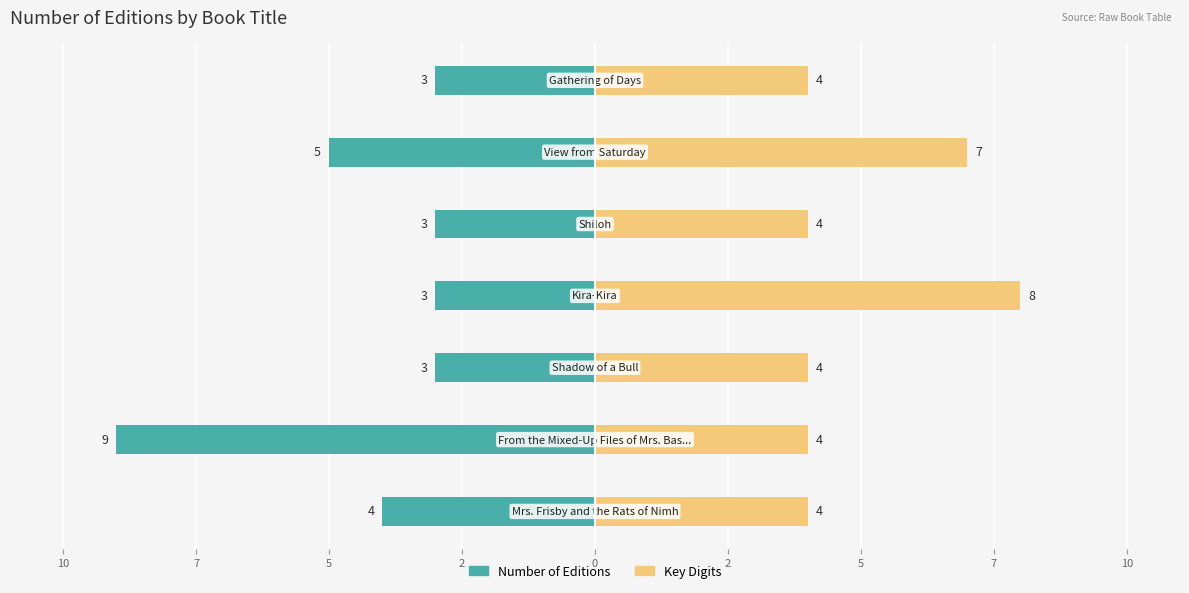

Are the bars horizontal?

Yes